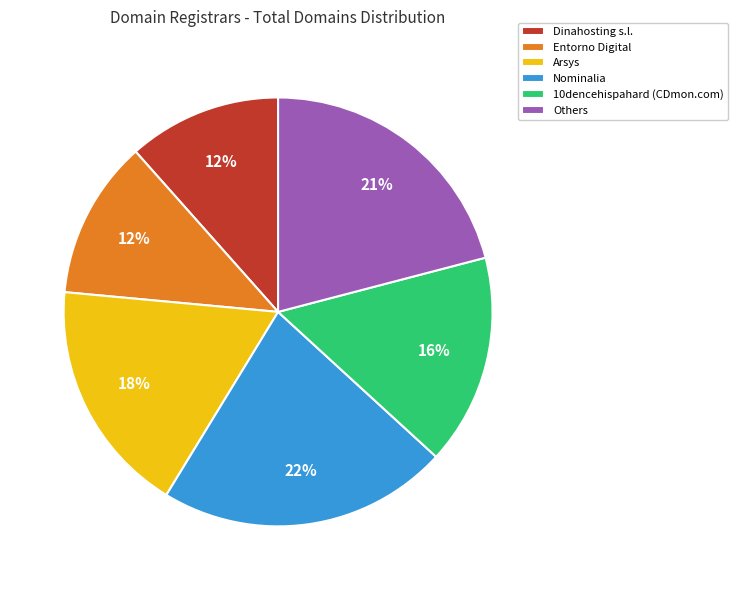

Does any single category account for the majority?

No